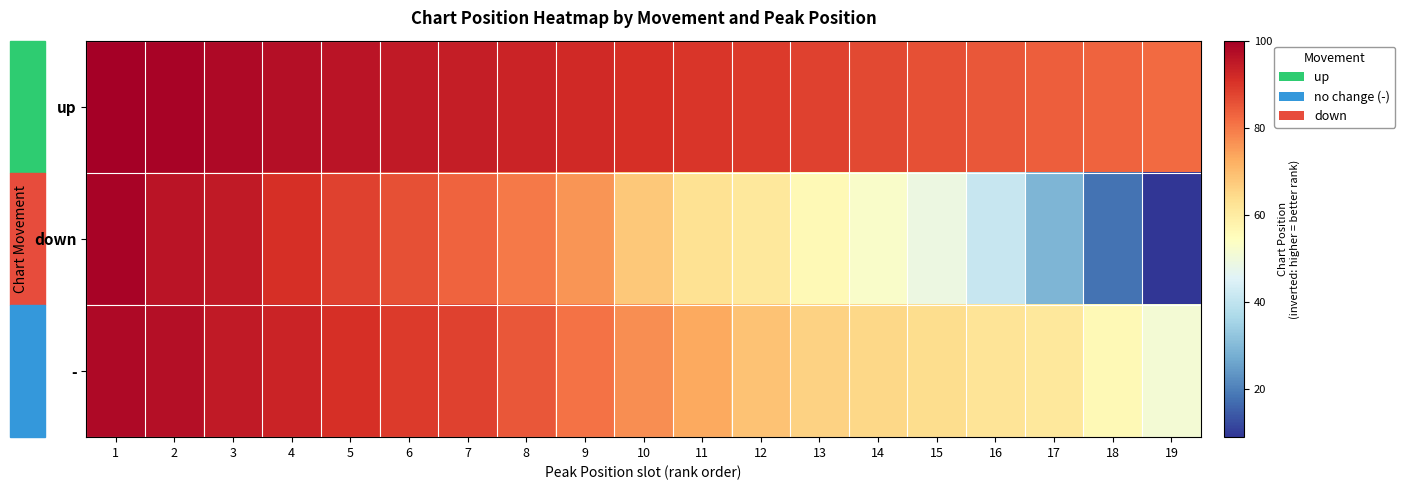

Reading left to right, transcribe all the data shown in this chart.

up: 1=100	2=99	3=98	4=97	5=96	6=95	7=94	8=93	9=92	10=91	11=90	12=89	13=88	14=87	15=86	16=85	17=84	18=83	19=82
down: 1=99	2=96	3=95	4=91	5=88	6=86	7=83	8=80	9=76	10=68	11=63	12=61	13=56	14=53	15=49	16=41	17=29	18=18	19=9
-: 1=98	2=97	3=95	4=93	5=91	6=89	7=88	8=85	9=81	10=77	11=73	12=69	13=66	14=65	15=64	16=62	17=61	18=56	19=51